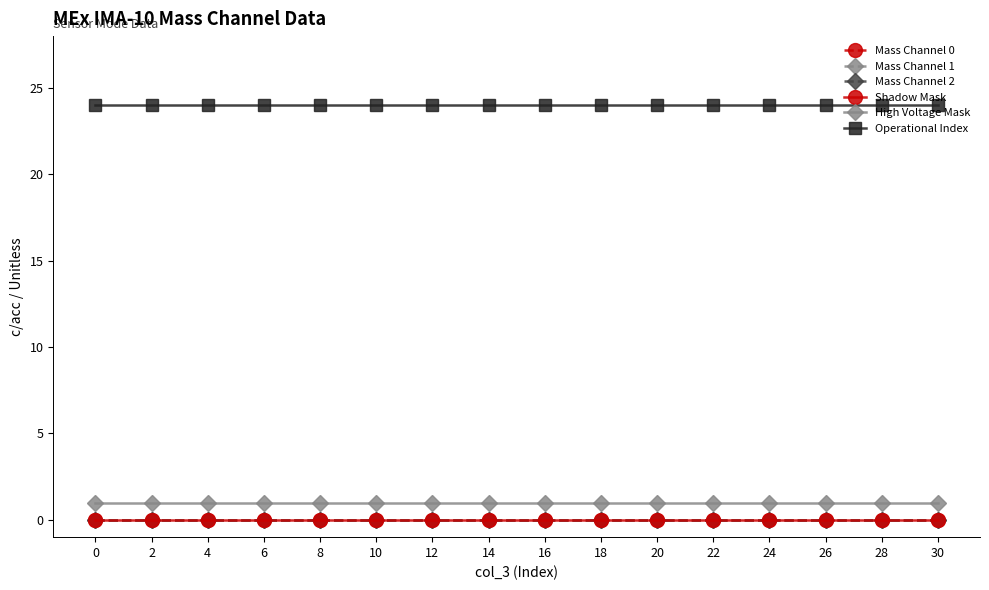

Which series has the widest spread of values?

Mass Channel 0